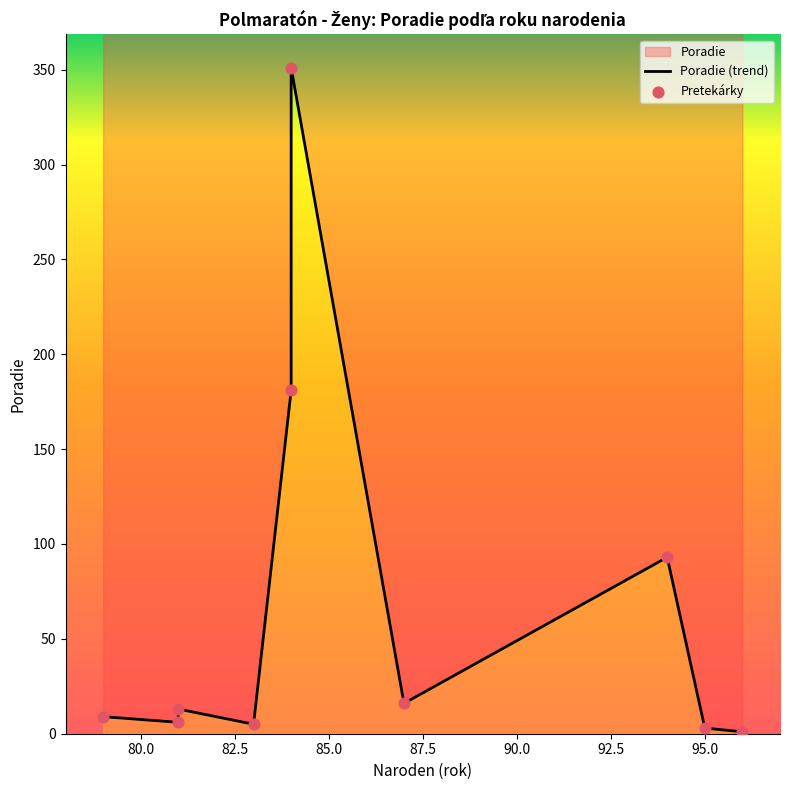

Between 84 and 84, which is larger?

84